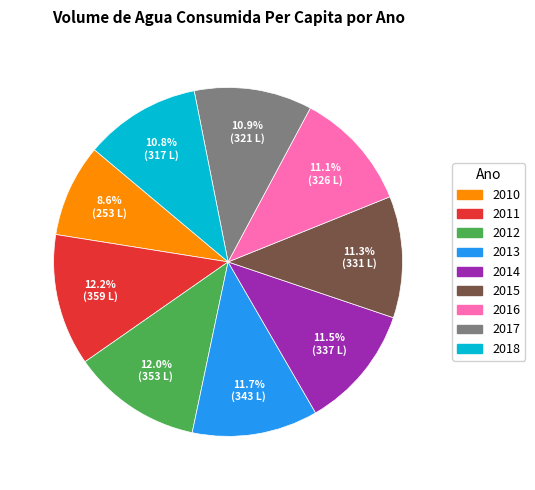

To the nearest percent, what is the difference between the largest and smallest slice percentages?

4%